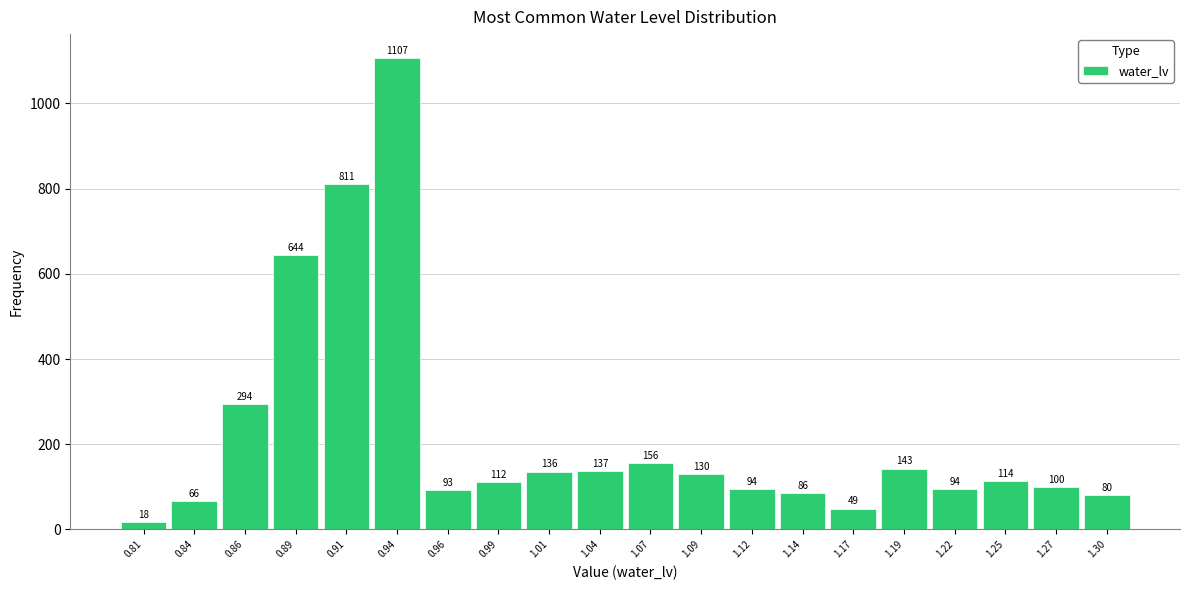

Over which range of the x-axis is the bar tallest?

0.925 to 0.950